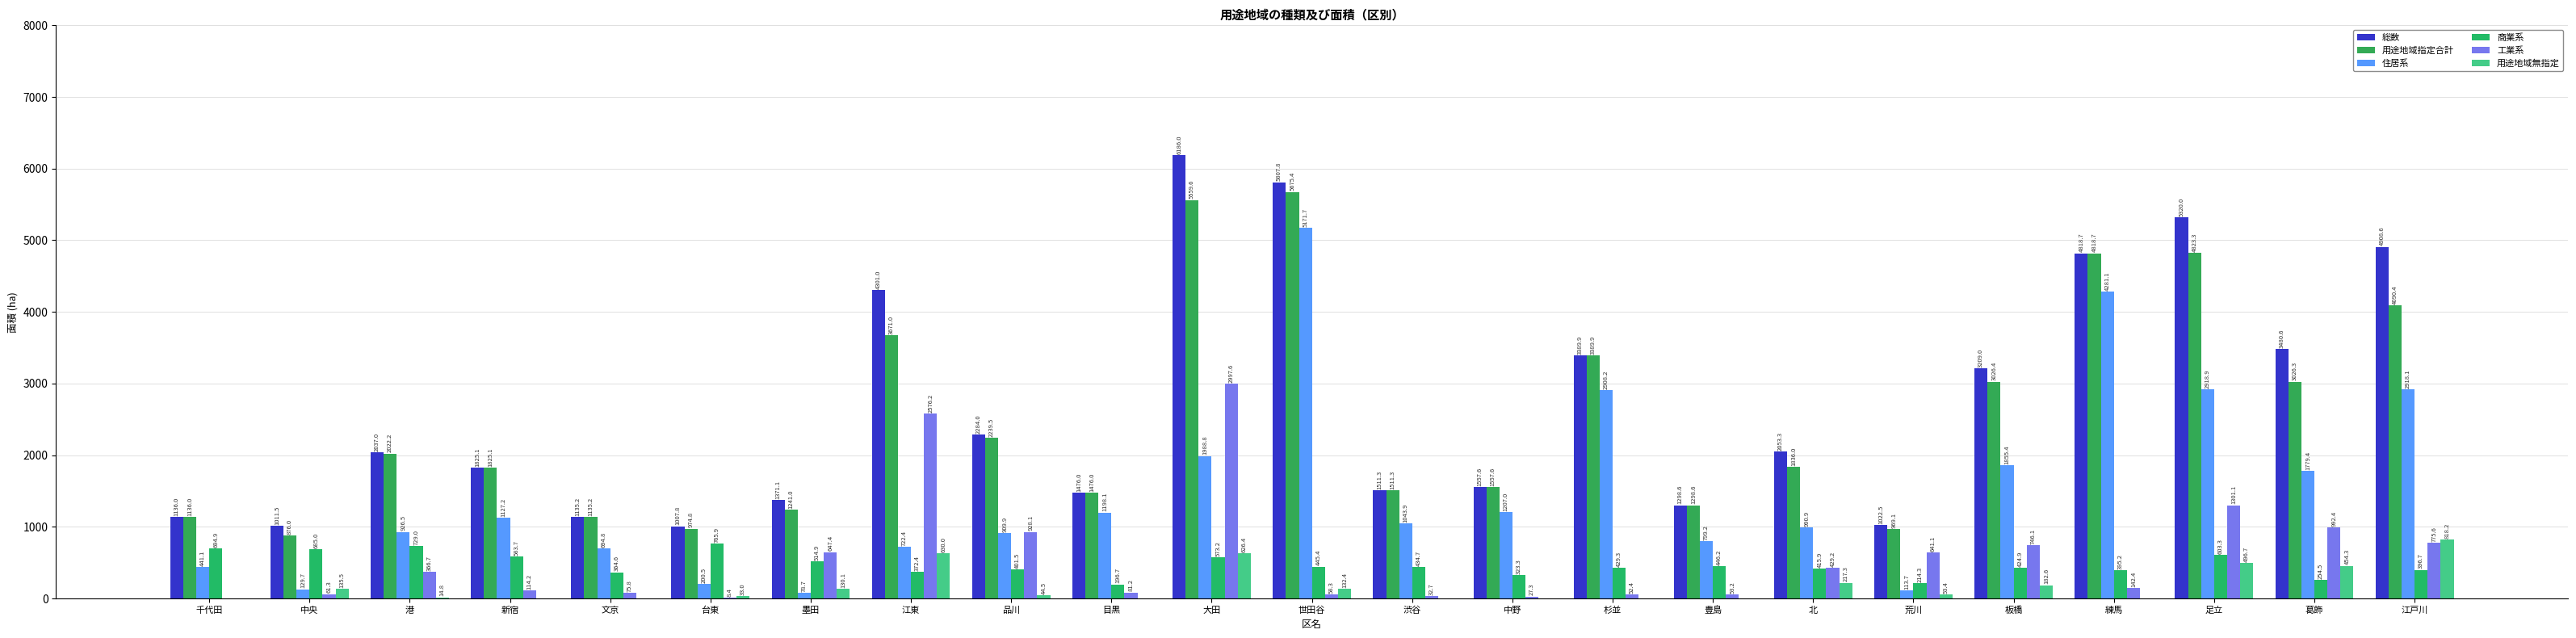

Rank the series by their maximum value, from lowest to highest.

商業系, 用途地域無指定, 工業系, 住居系, 用途地域指定合計, 総数